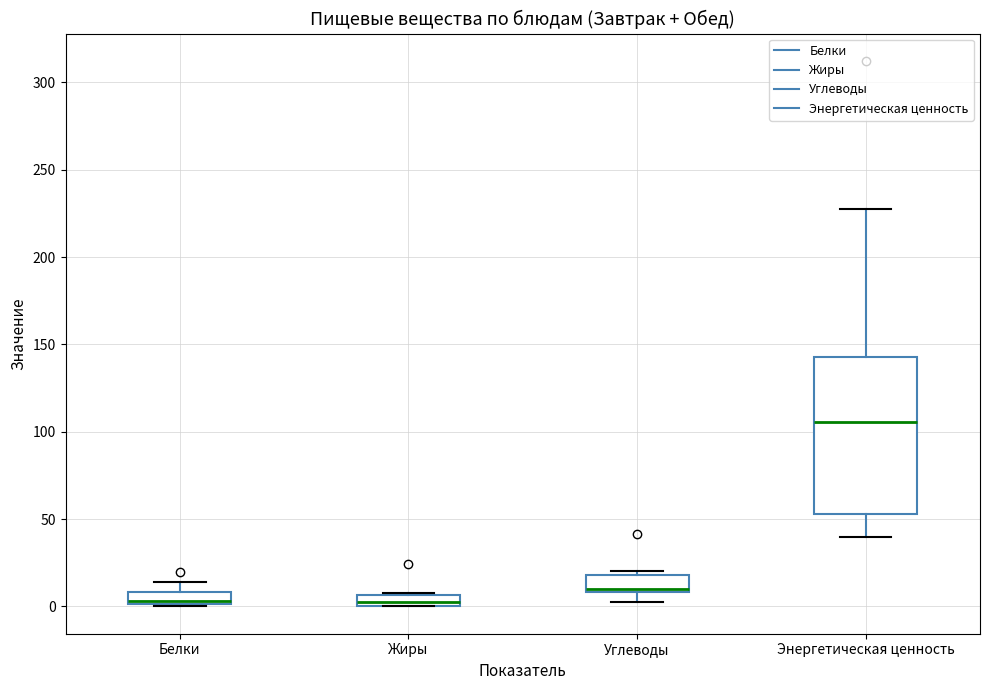

Where is the upper edge of the box for Белки on the y-axis? The values are not printed on the chart, so give them approximately, as read against the axis.

10